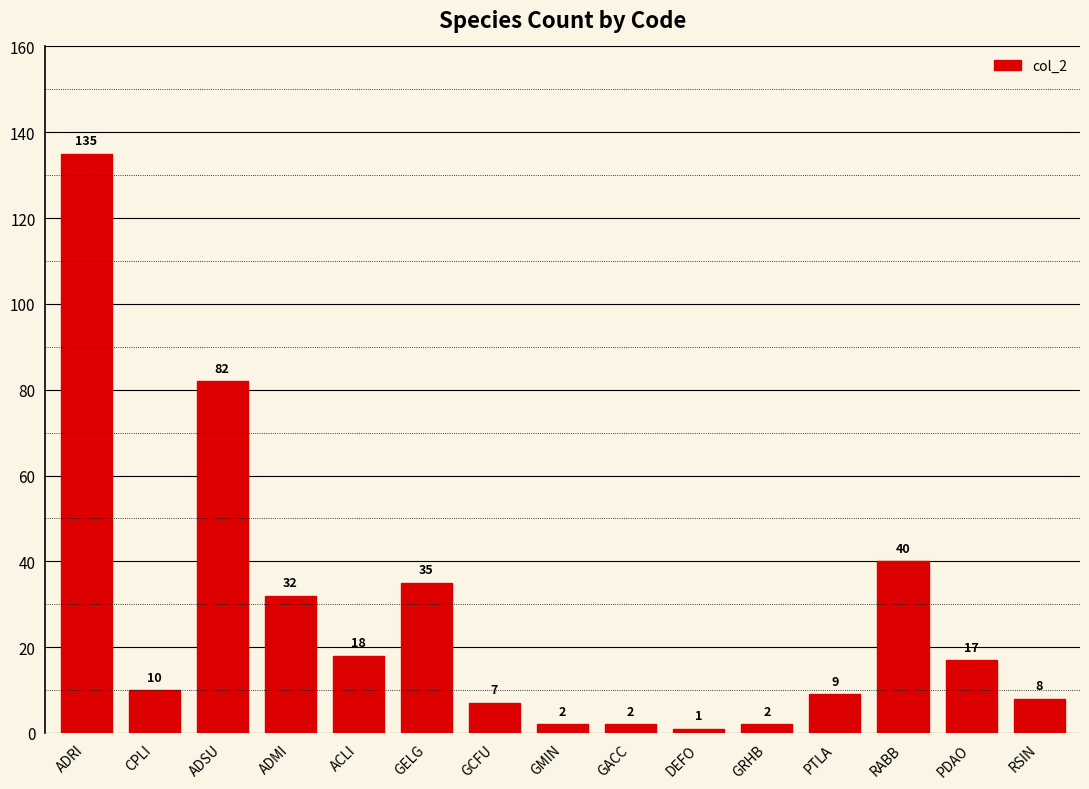

What is the change in value from CPLI to GMIN?

-8